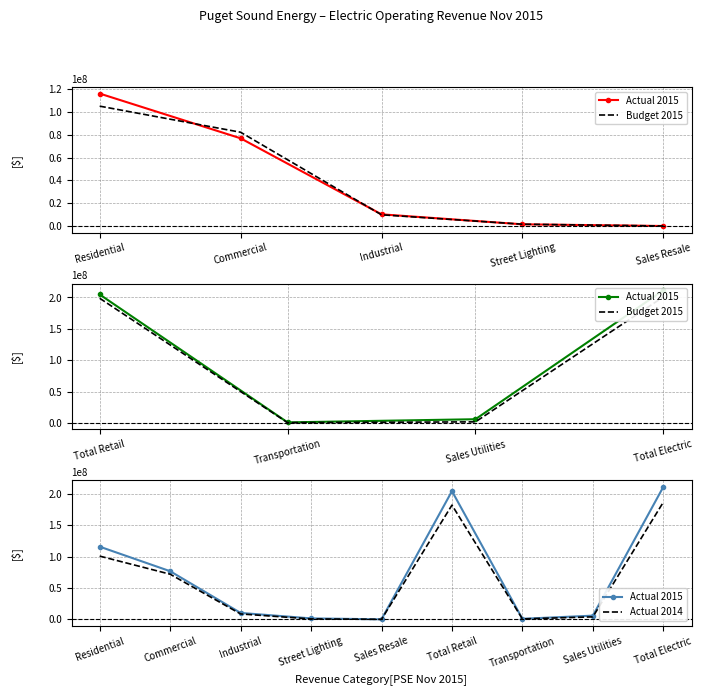

How many interior local peaks does the Actual 2015 series have?

1